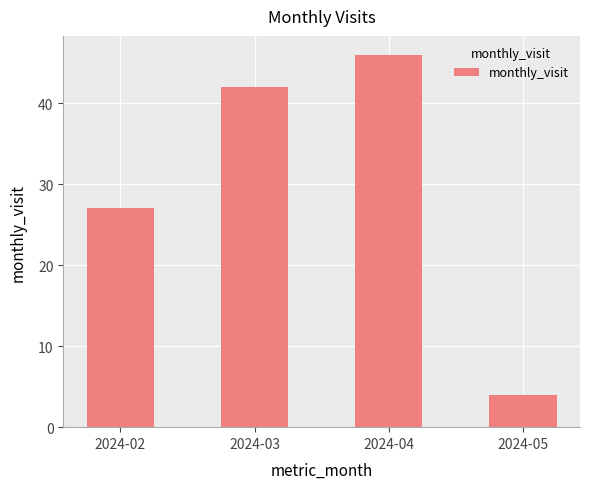

Reading left to right, transcribe all the data shown in this chart.

27	42	46	4